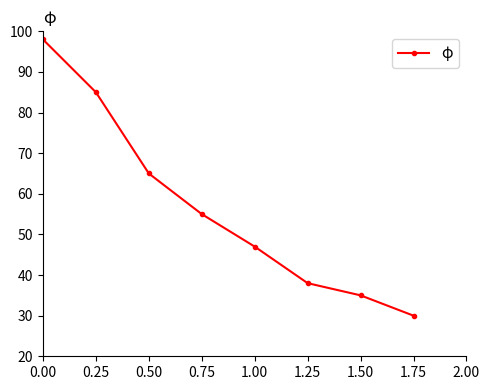

How many categories are shown in the chart?

8